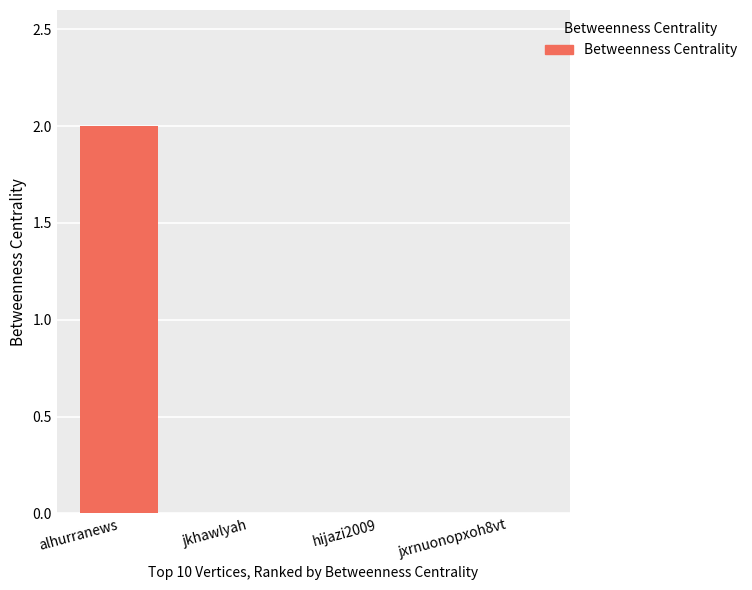

The value at jkhawlyah is -1. True or false?

False